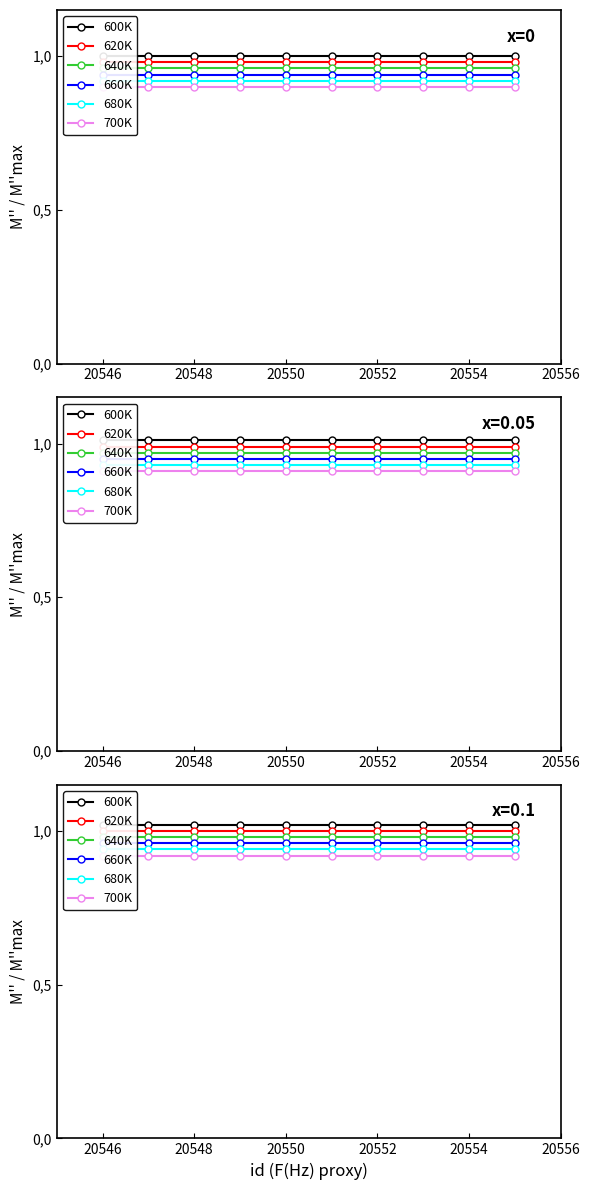

Which series has the widest spread of values?

600K